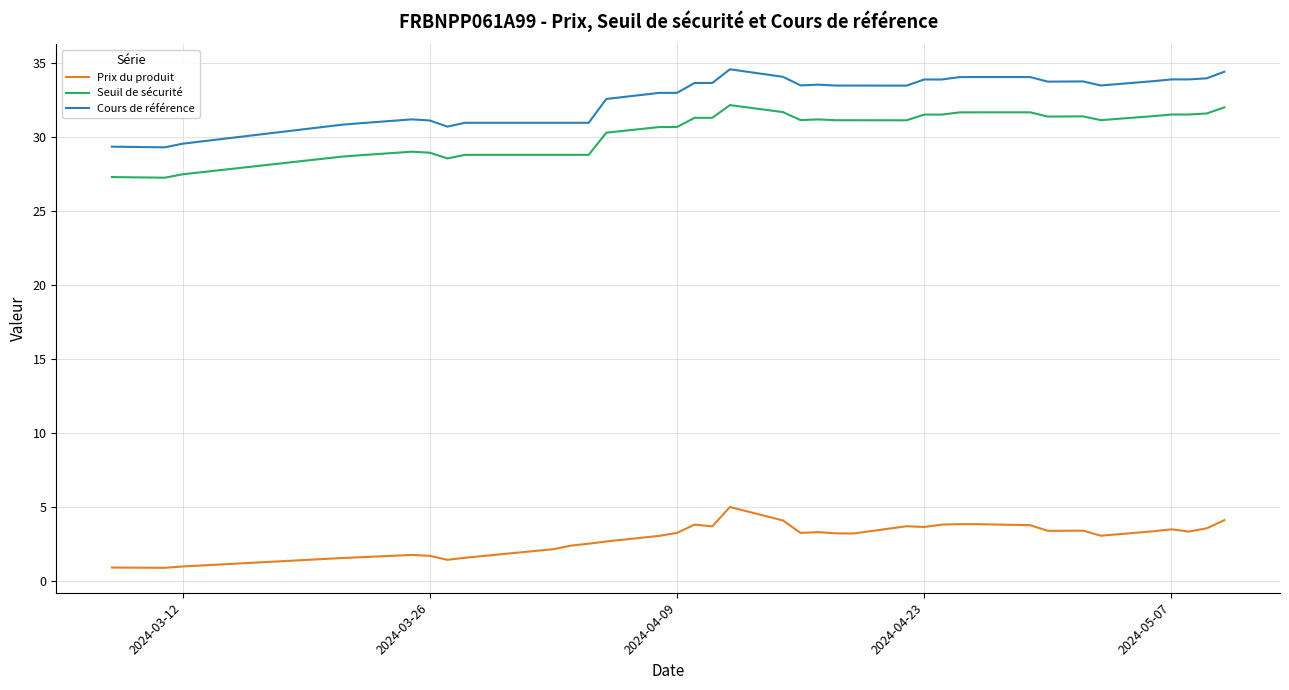

List the series in order of their peak value, highest first.

Cours de référence, Seuil de sécurité, Prix du produit